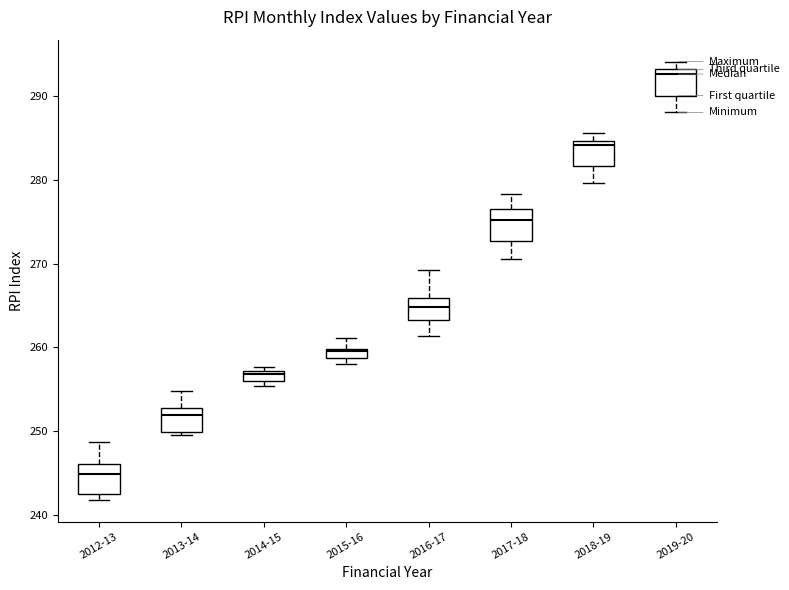

Which box has the lowest median line?

2012-13